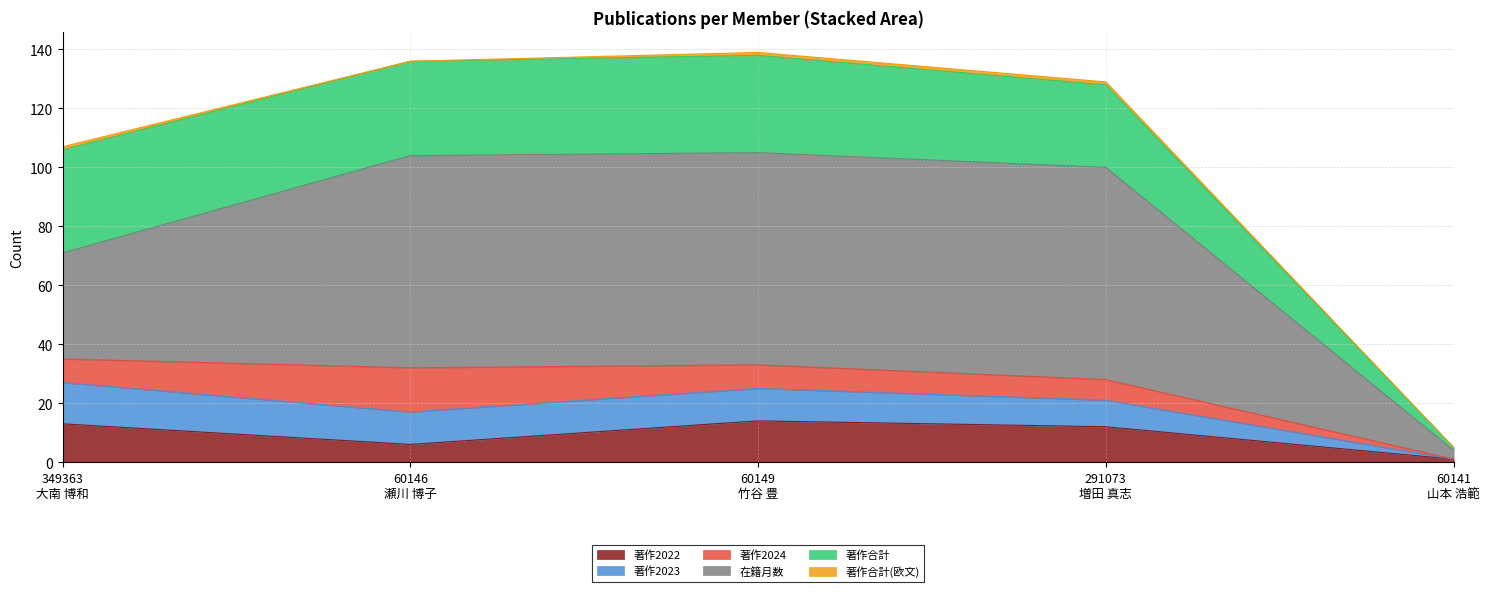

What position from the right is 60149
竹谷 豊?

3